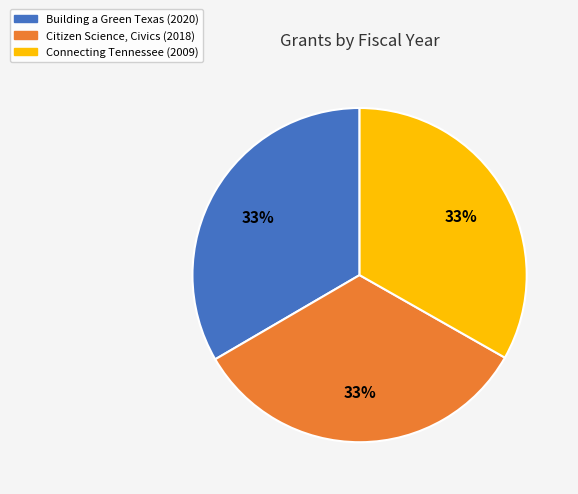

To the nearest percent, what is the average slice percentage?

33%